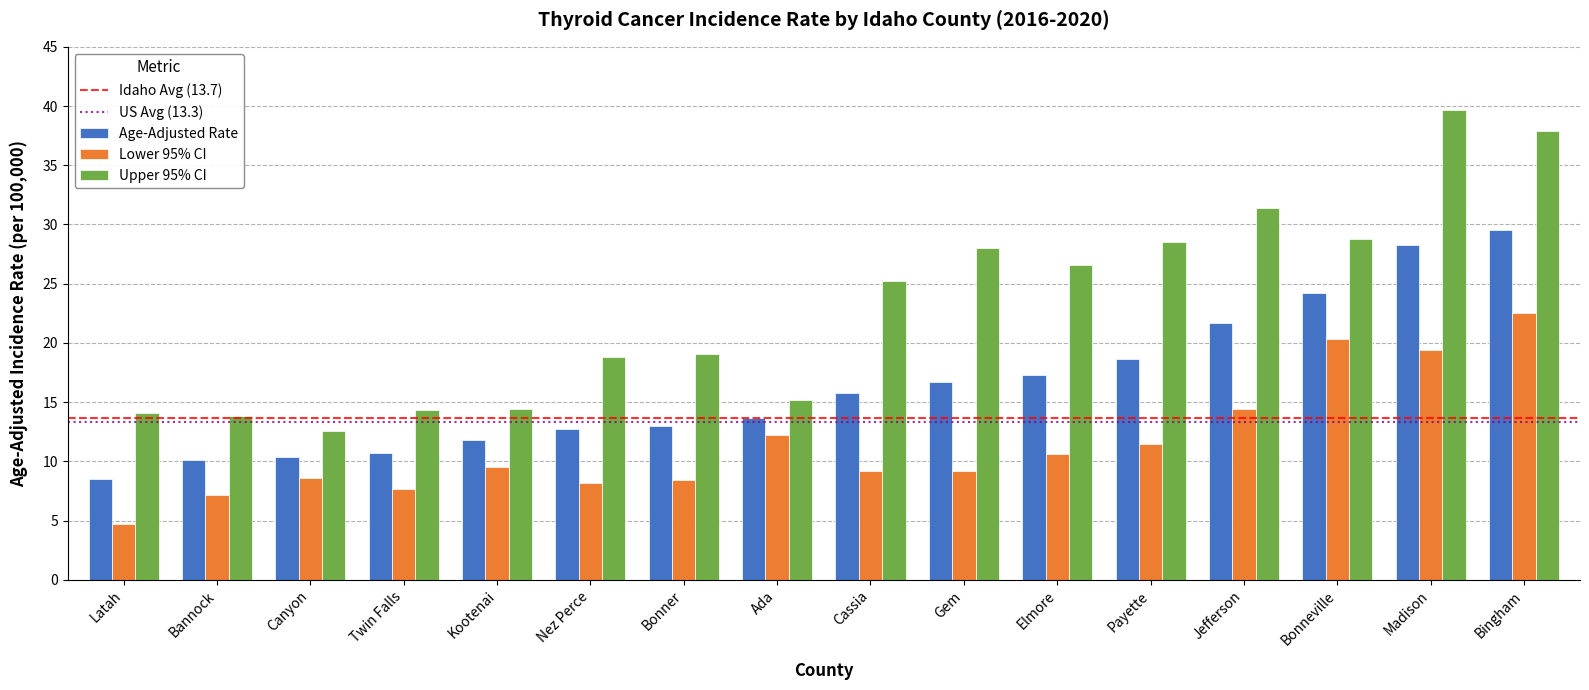

Which series has the largest total across all categories?

Upper 95% CI